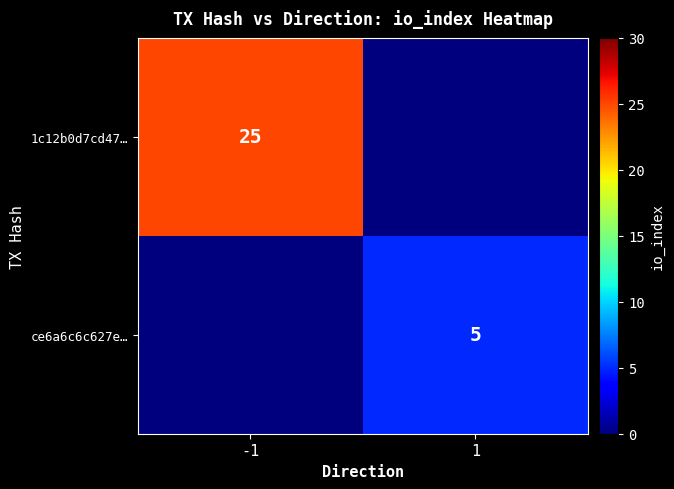

Is it true that ce6a6c6c627e… equals 5 at 1?

True